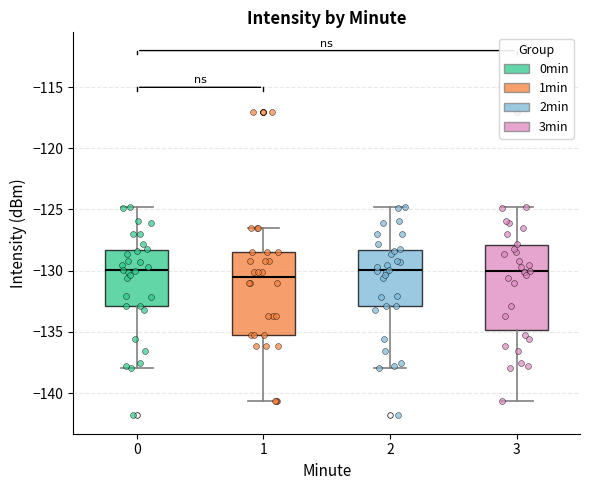

Reading left to right, transcribe this box plot: for each box, give where its median line is, the range the box spans, and where its two whiskers end, as read against the y-axis. The values are not printed on the chart, so give them approximately, as read against the axis.

0: median -130.0, box -133.0 to -128.5, whiskers -138.0 to -125.0
1: median -130.5, box -135.5 to -128.5, whiskers -140.5 to -126.5
2: median -130.0, box -133.0 to -128.5, whiskers -138.0 to -125.0
3: median -130.0, box -135.0 to -128.0, whiskers -140.5 to -125.0